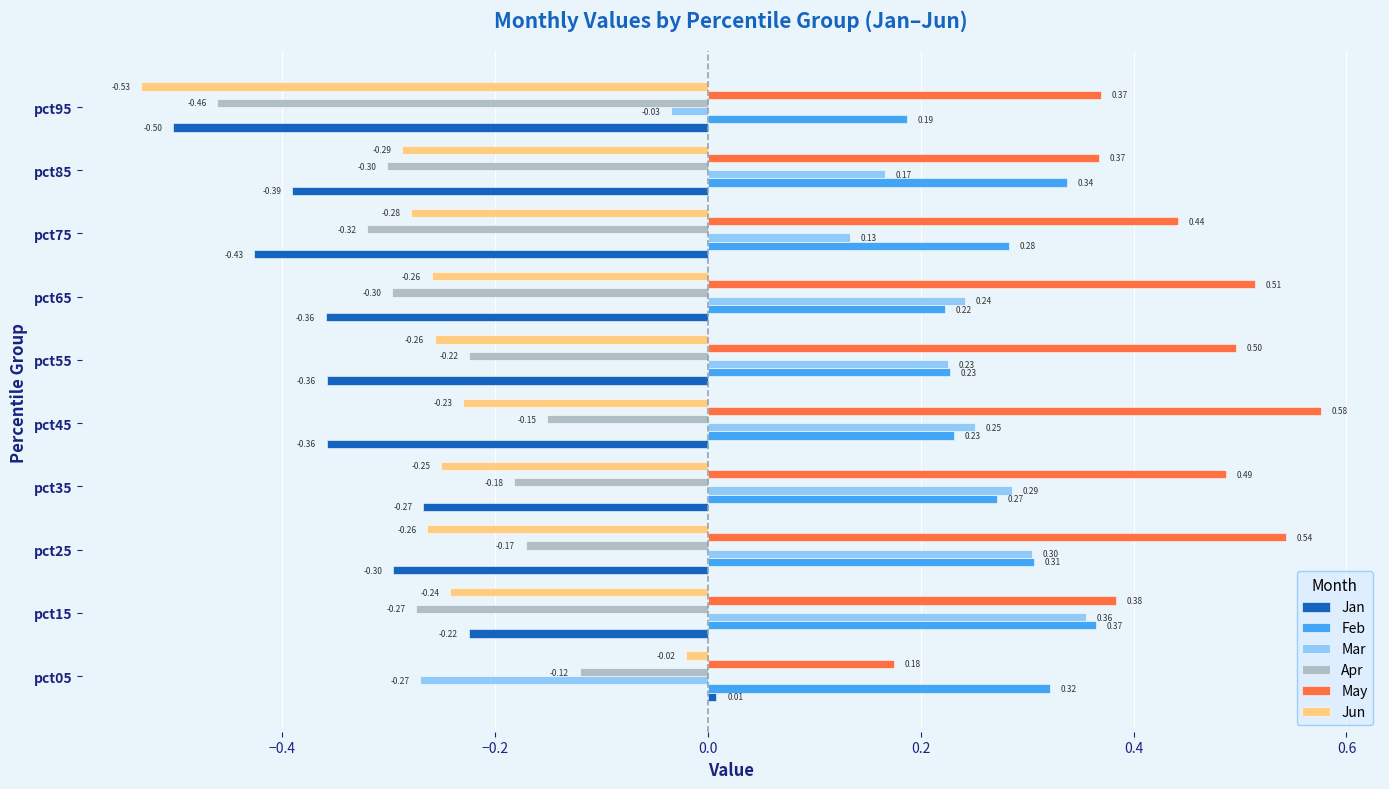

Is the value of May at pct35 greater than the value of Jan at pct25?

Yes